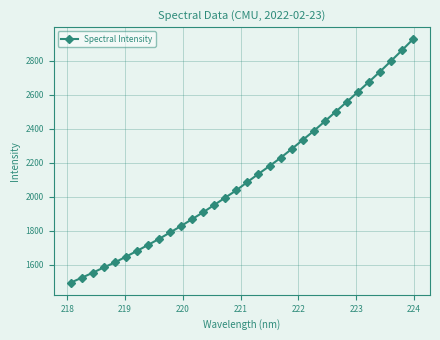

What is the difference between the maximum and minimum values?

1431.2